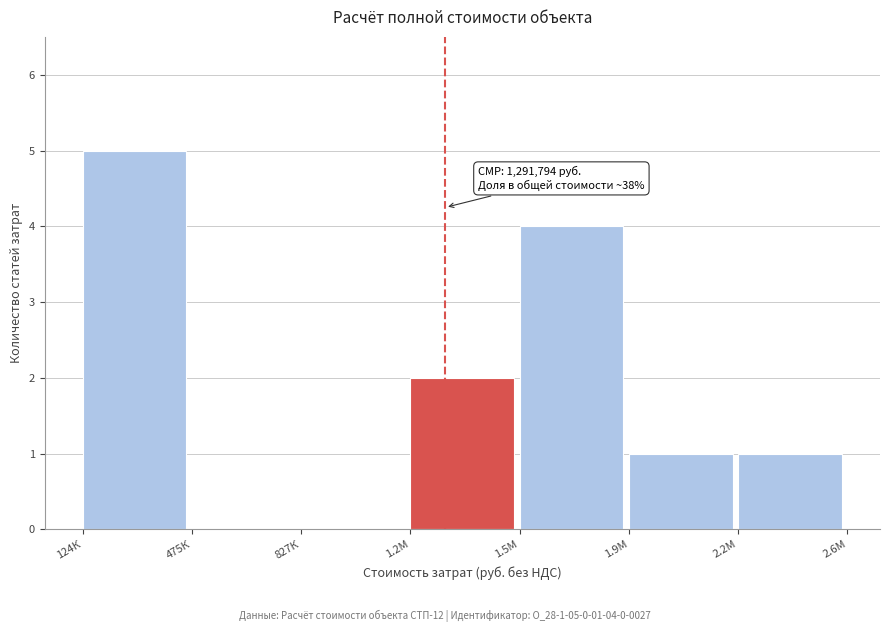

Reading left to right, extract all data points from this chart.

124К=5	475К=0	827К=0	1.2М=2	1.5М=4	1.9М=1	2.2М=1